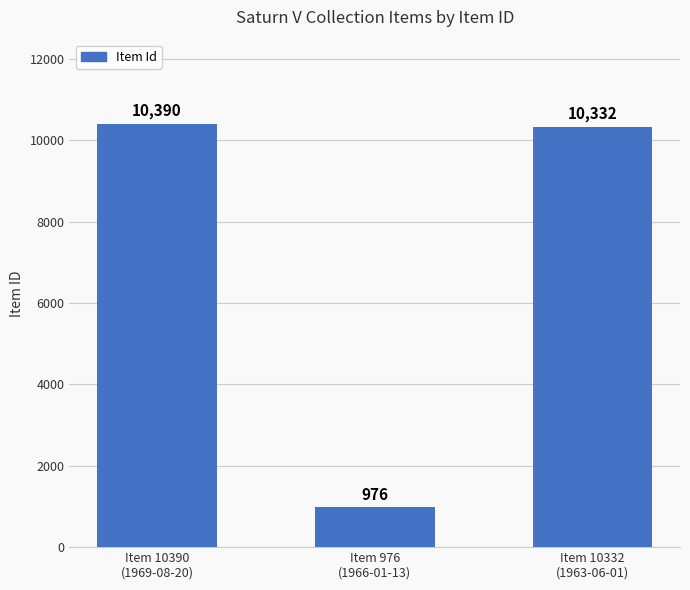

What is the ratio of the value at Item 10390
(1969-08-20) to the value at Item 10332
(1963-06-01)?

1.0